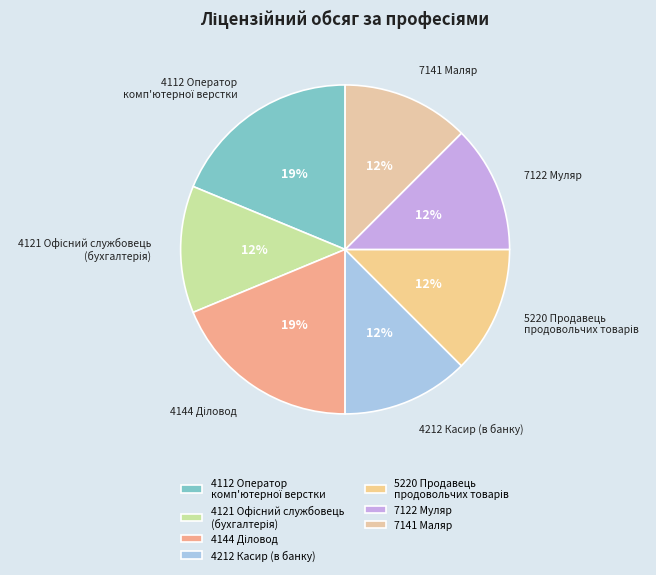

Count the number of slices in the pie.

7